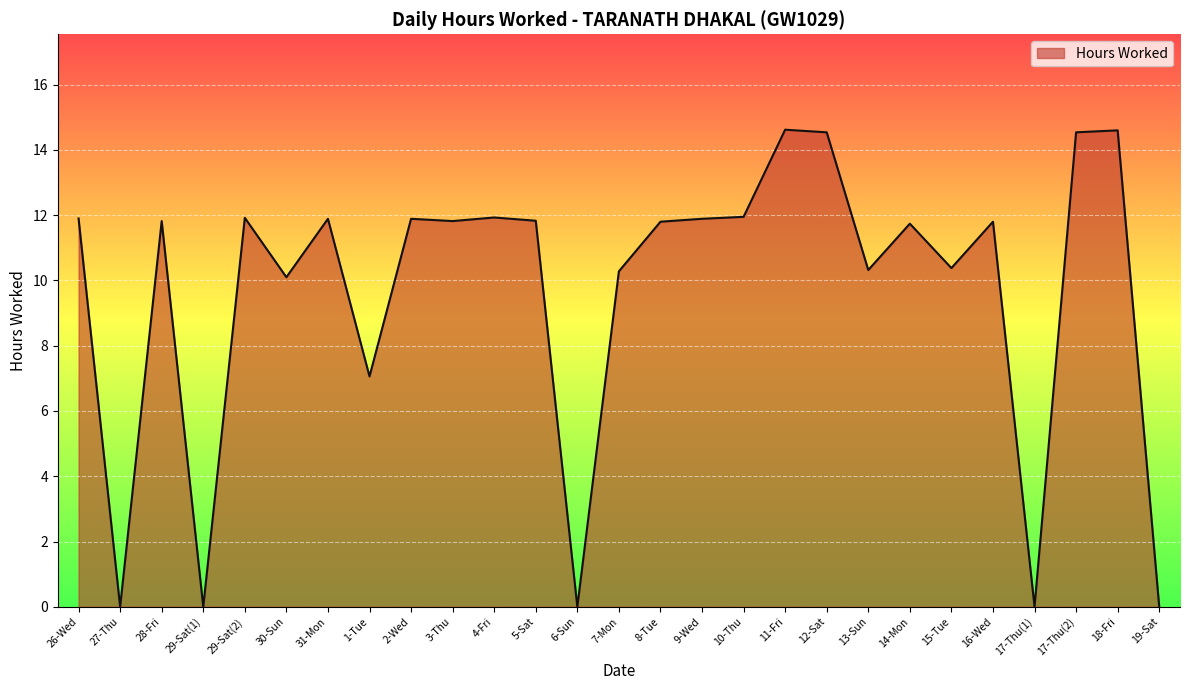

How many distinct data groups are displayed?

1